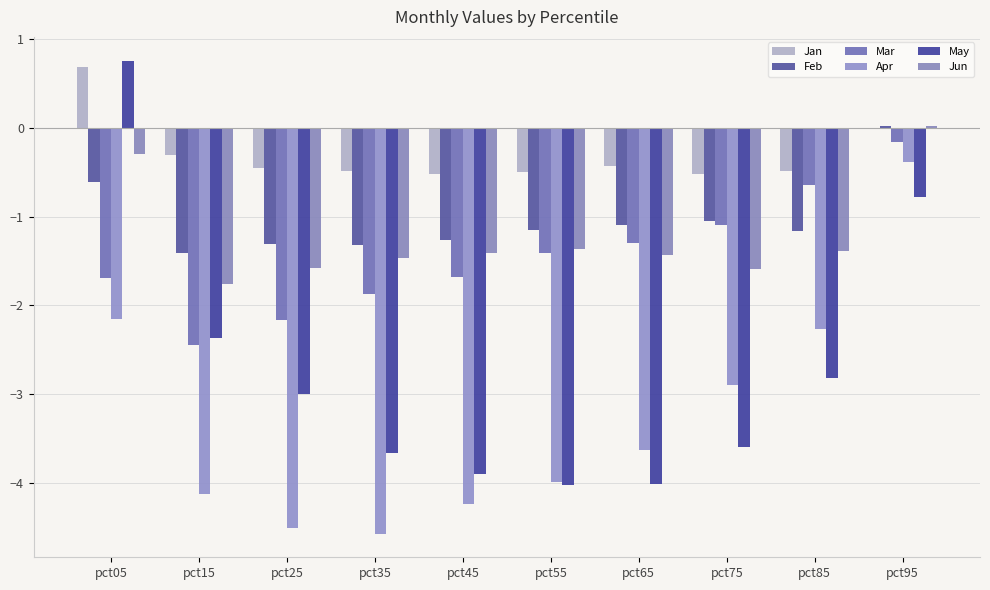

The value of Mar at pct75 is -1.1. True or false?

True